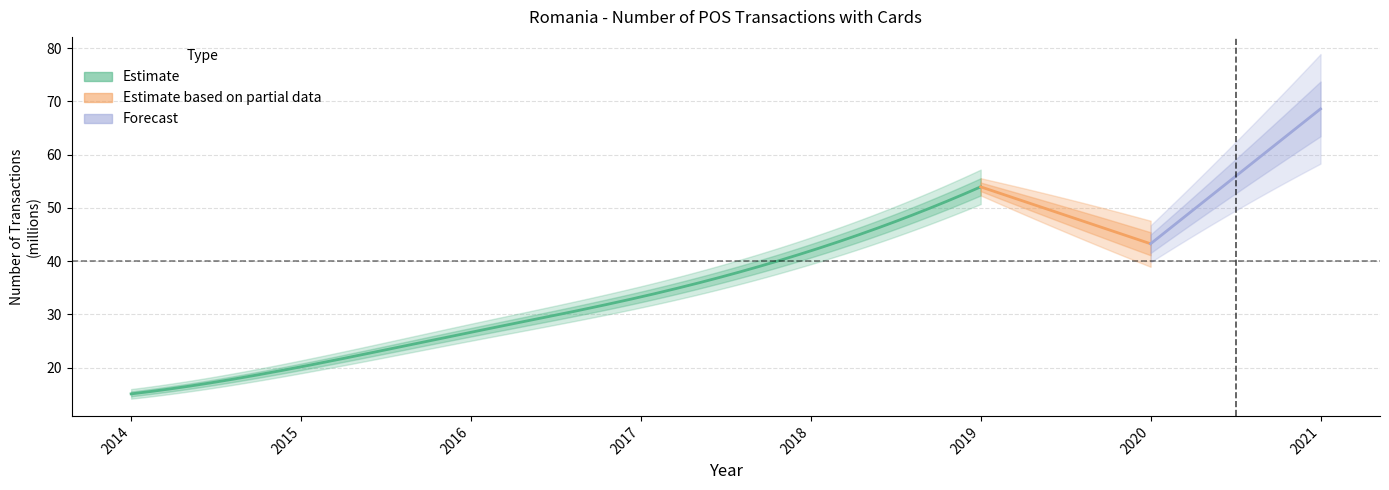

The value at 2017 is 33.3. True or false?

True